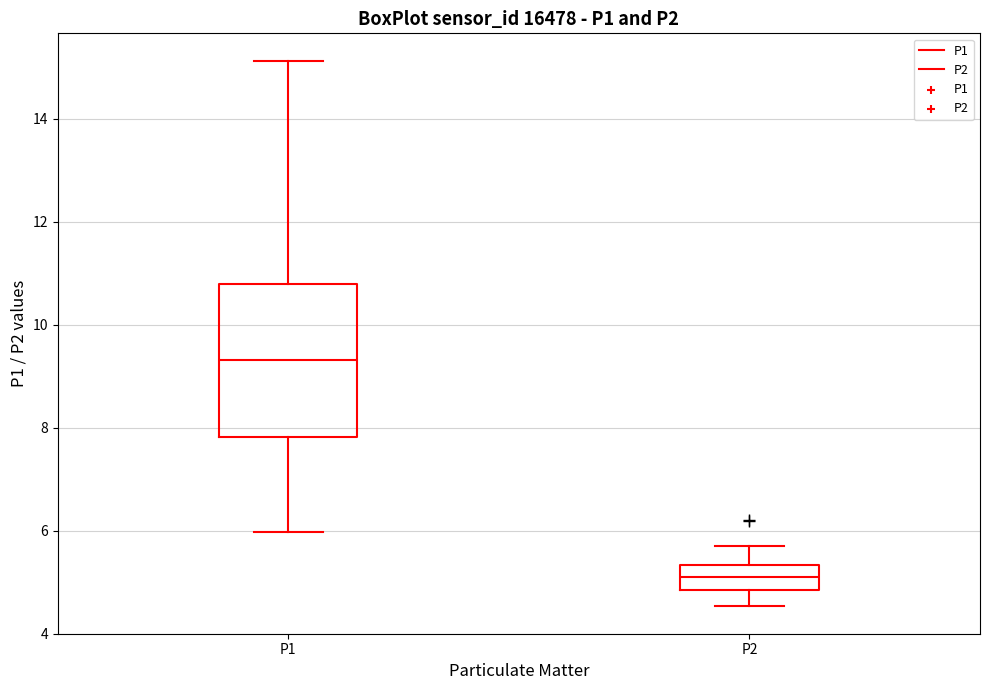

Which box has the highest median line?

P1